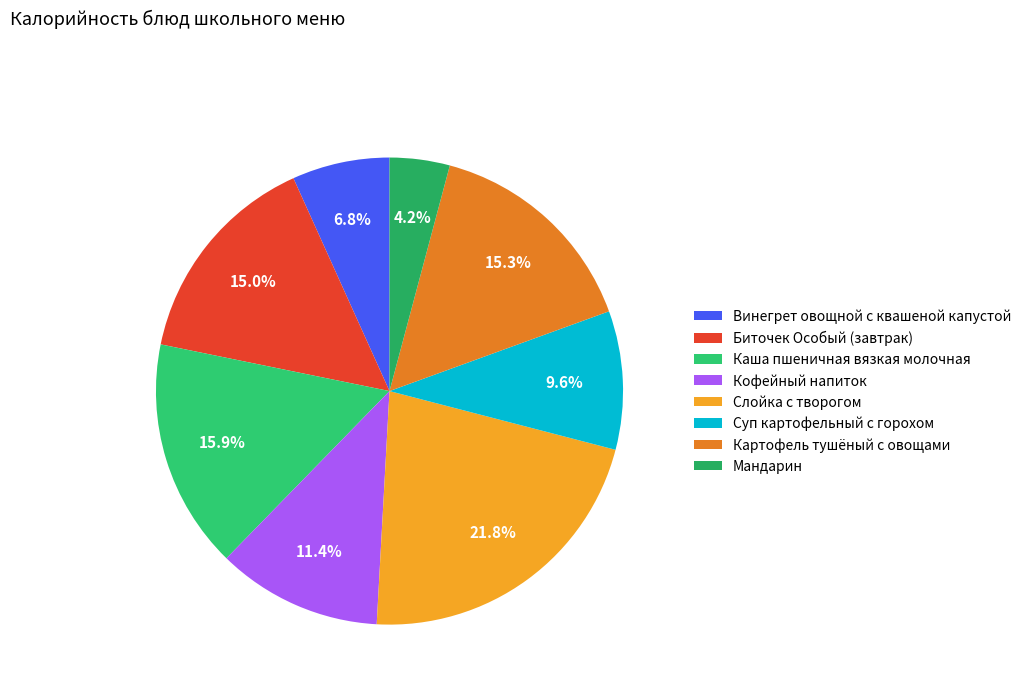

What is the smallest slice in the pie chart?

Мандарин